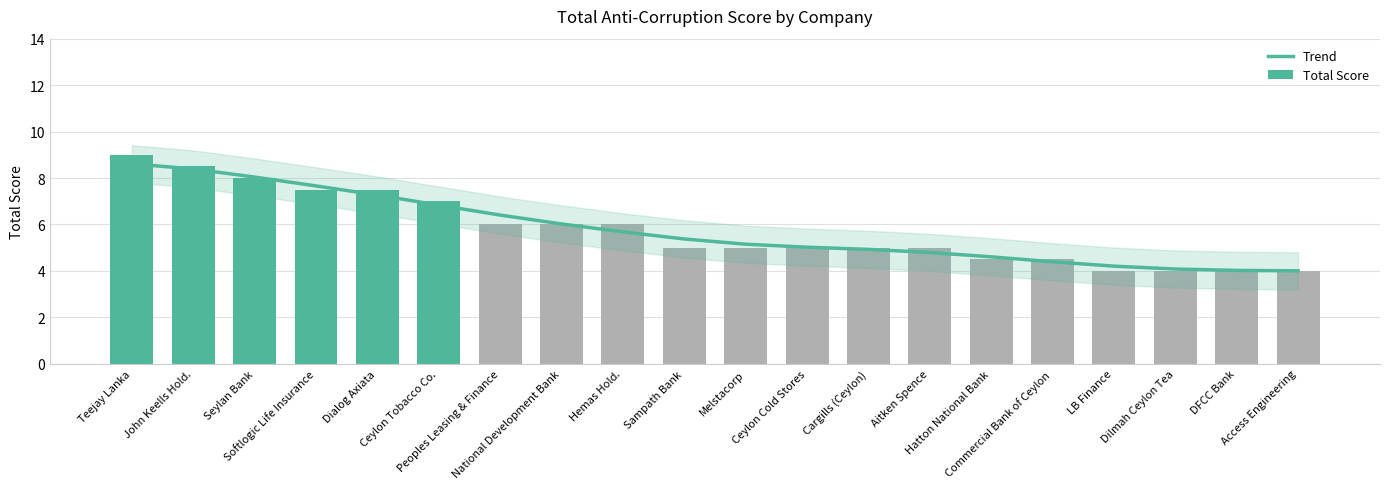

What is the label of the 9th bar from the right?

Ceylon Cold Stores